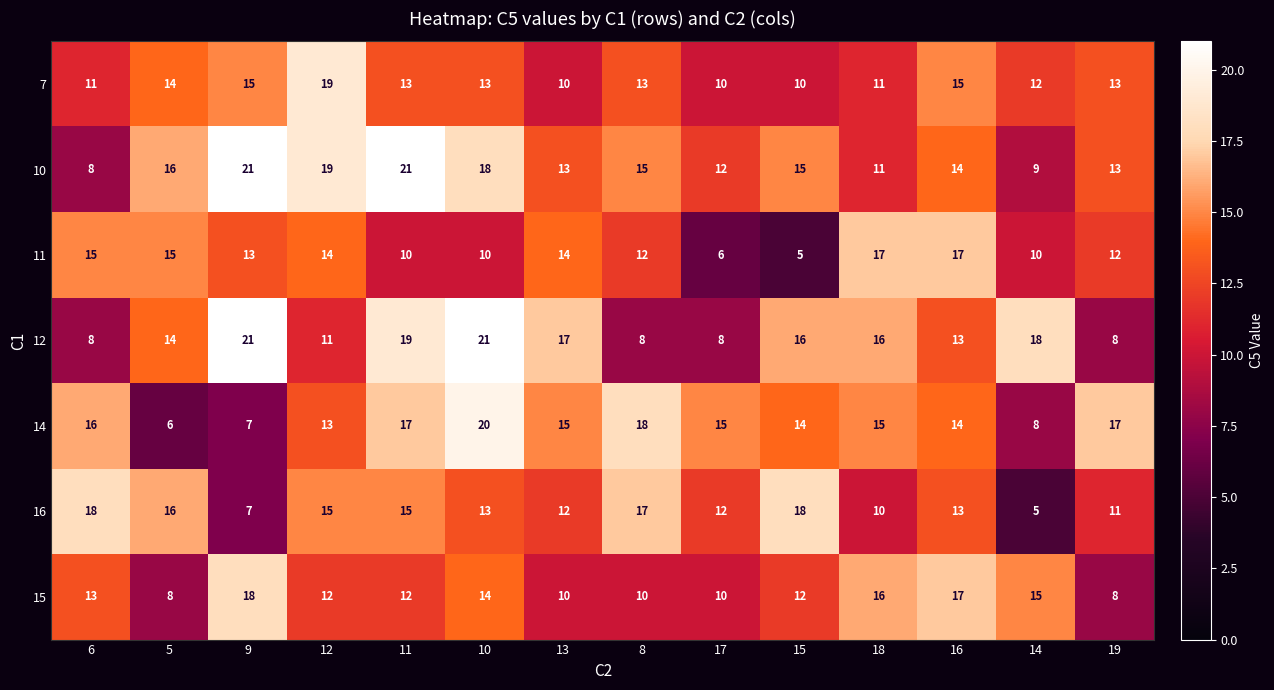

The value of 10 at 17 is 17. True or false?

False